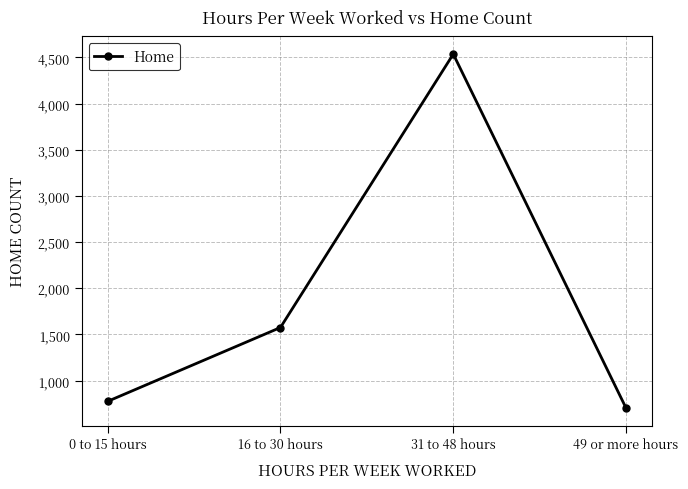

What is the greatest value displayed?

4536